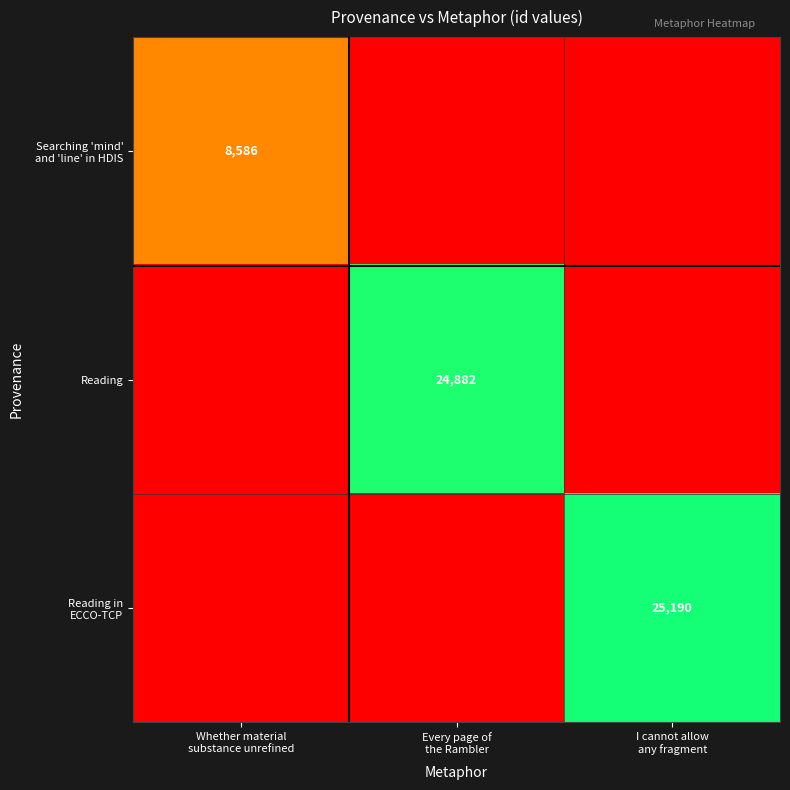

What is the spread (max minus min) of values at I cannot allow
any fragment?

25190